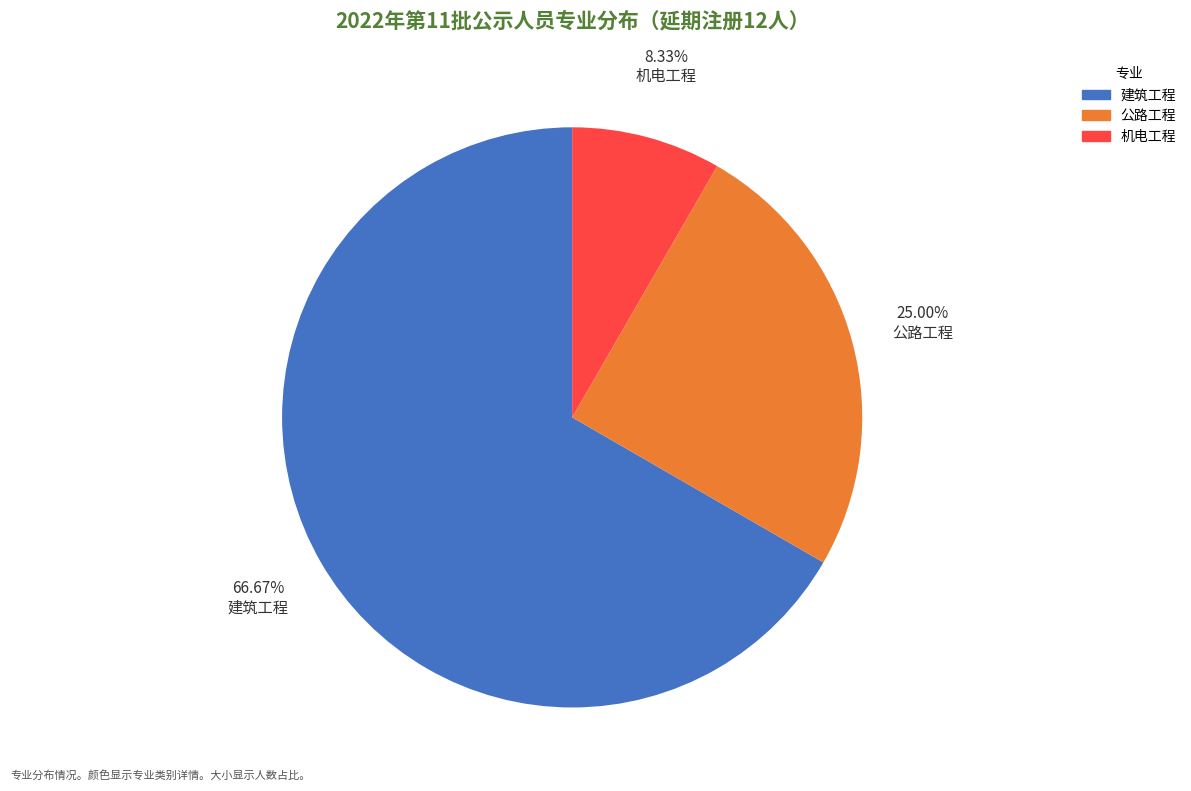

Rank the categories by value from highest to lowest.

建筑工程, 公路工程, 机电工程